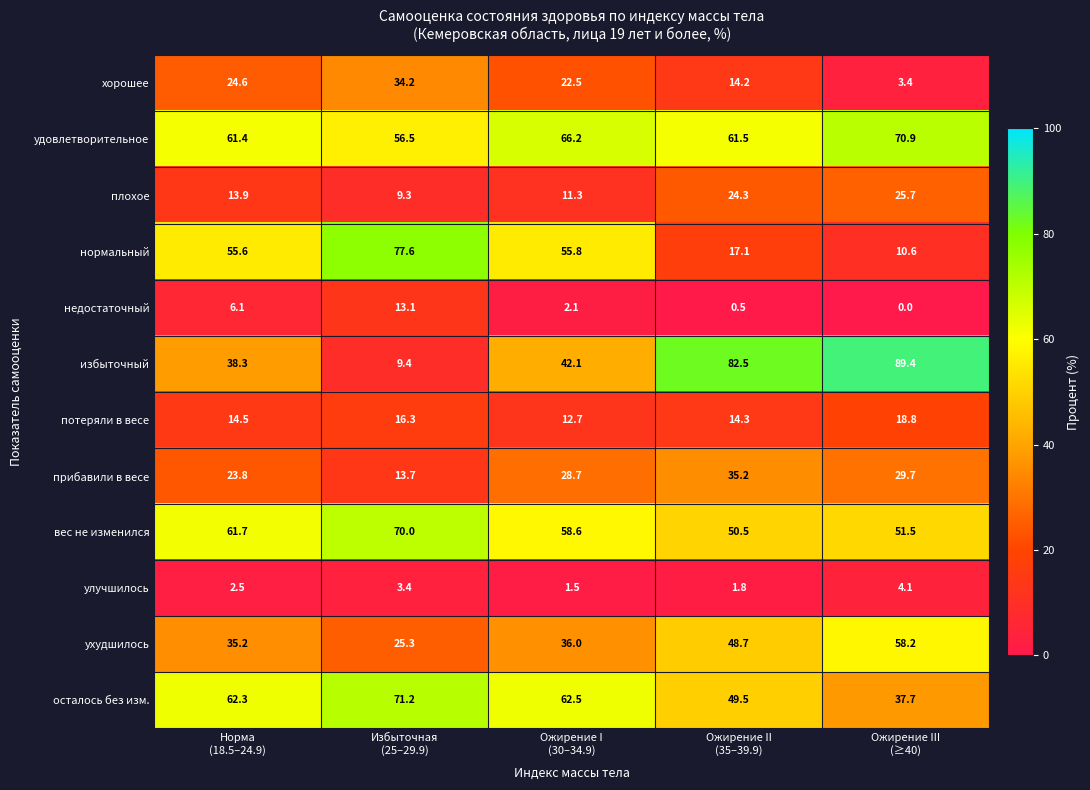

What is the difference between the second highest and second lowest values in the вес не изменился series?

10.2